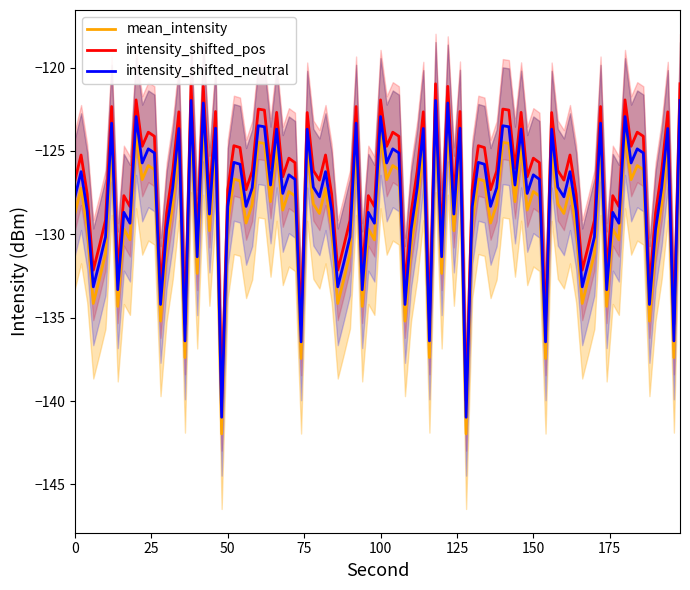

What is the minimum value for mean_intensity?

-142.0